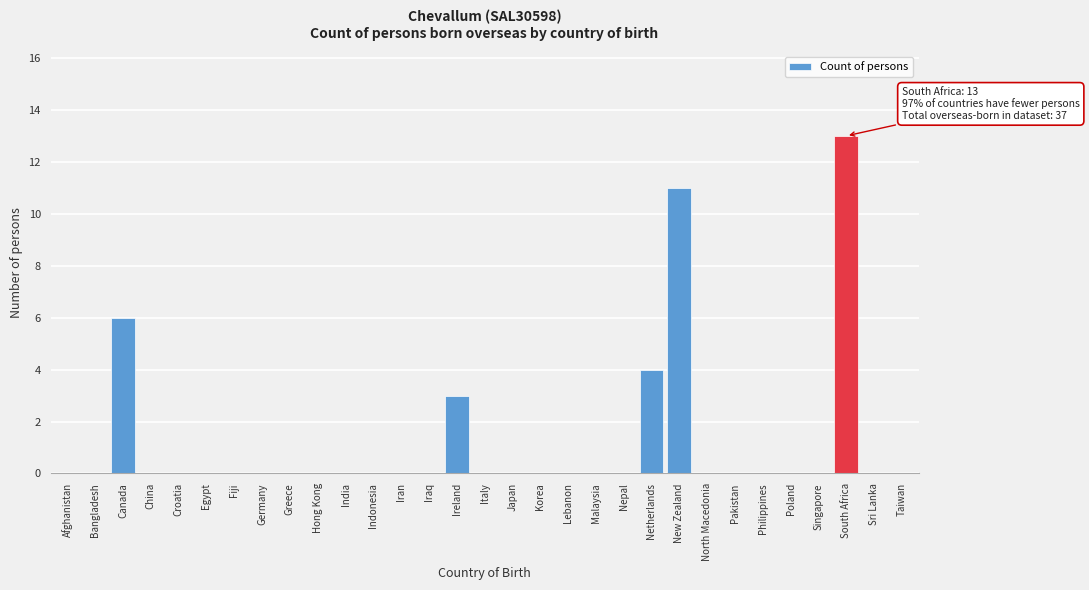

What is the sum of all values?

37